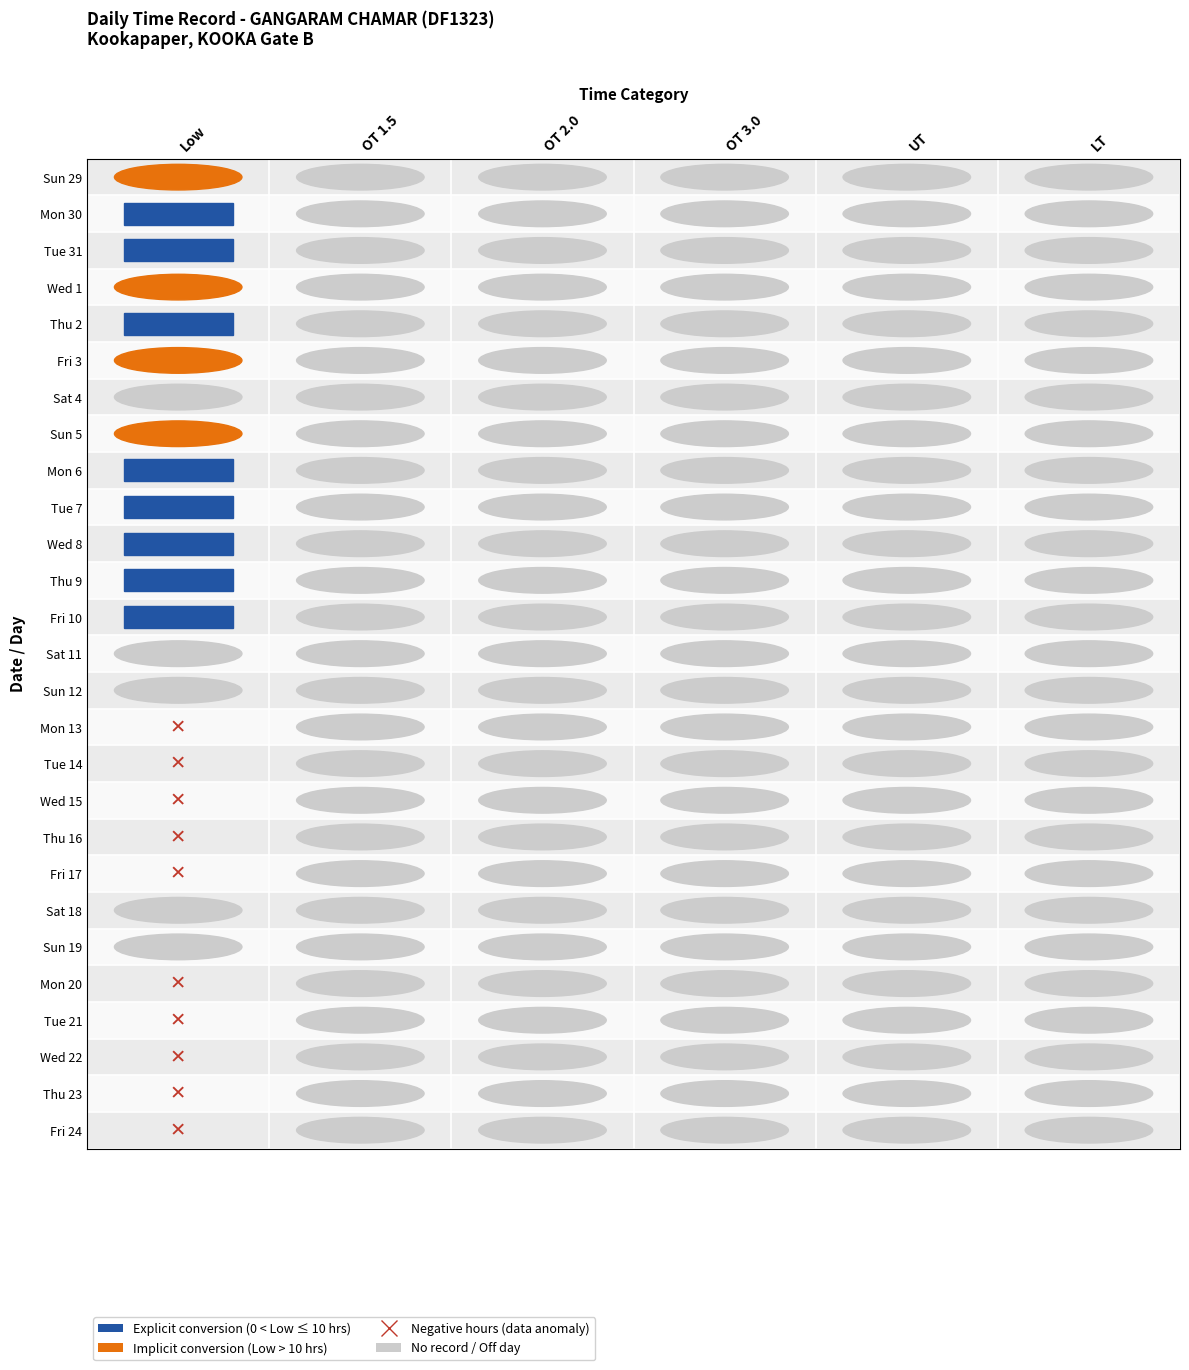

What is the average value of the Wed 22 series?

-2.5